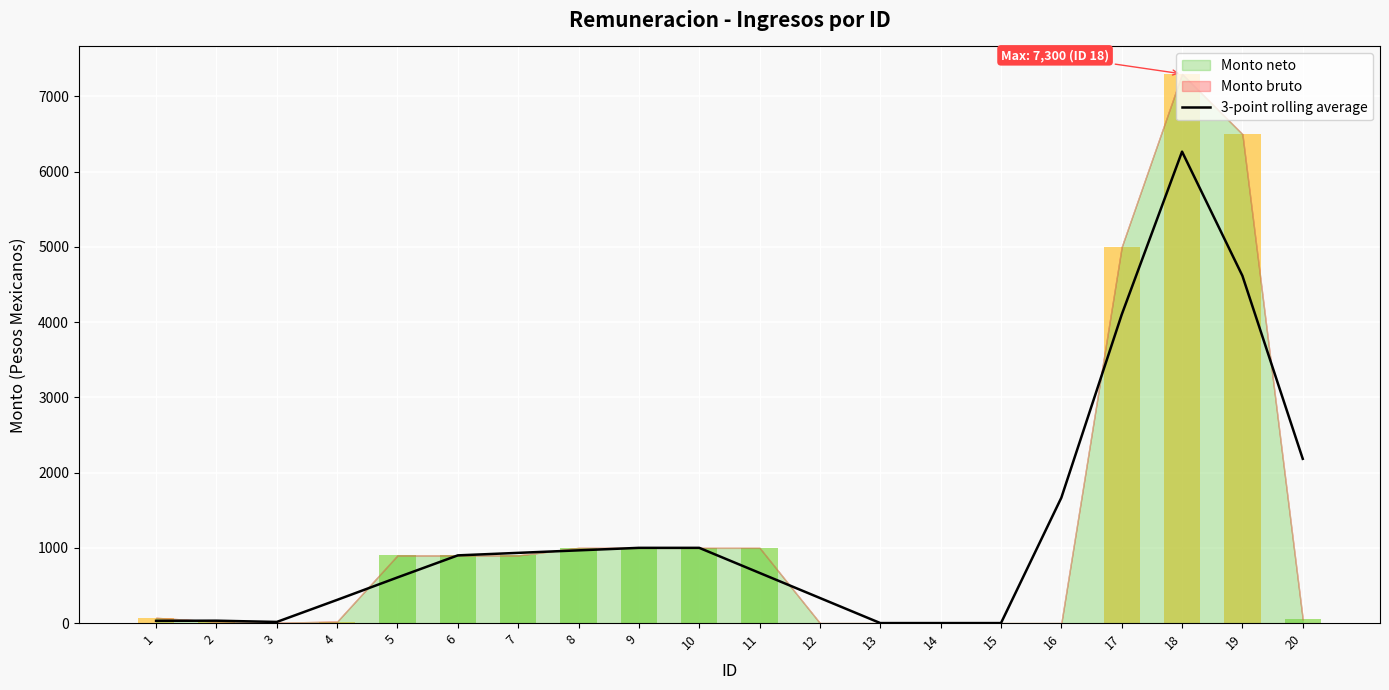

At which category does the chart reach its peak across all series?

18